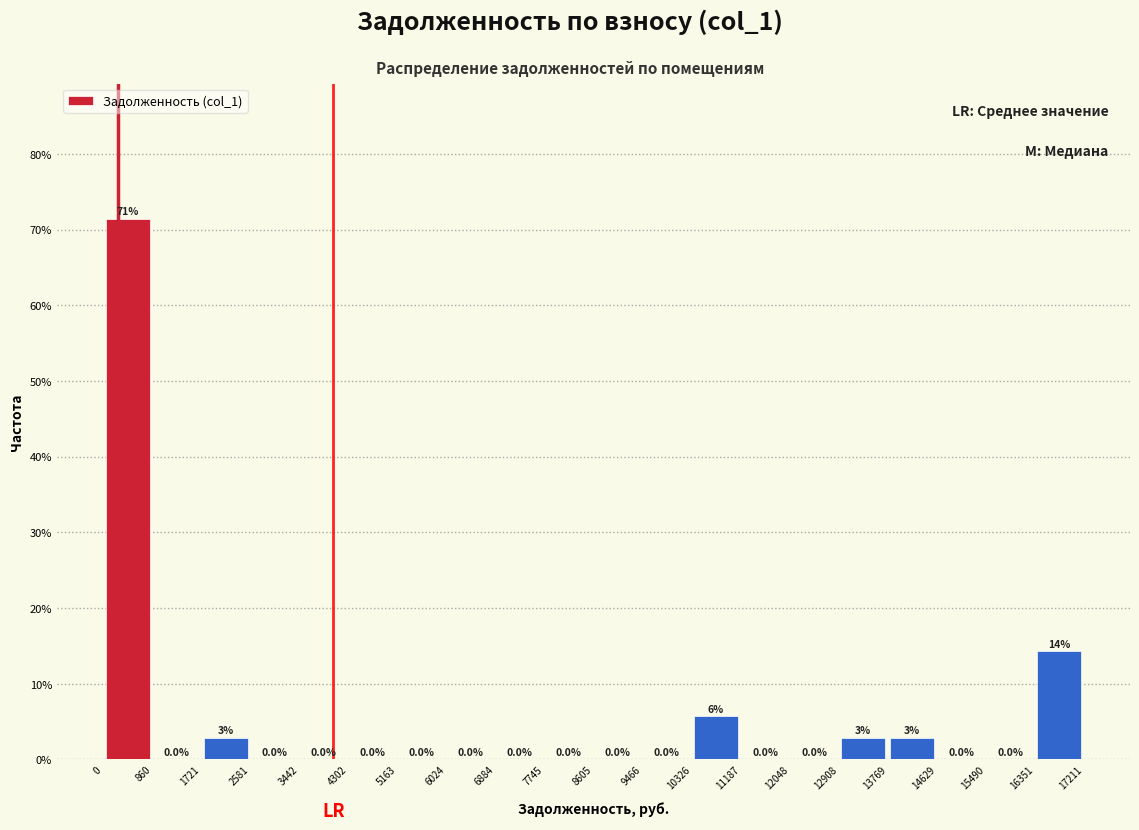

Over which range of the x-axis is the bar tallest?

0 to 860